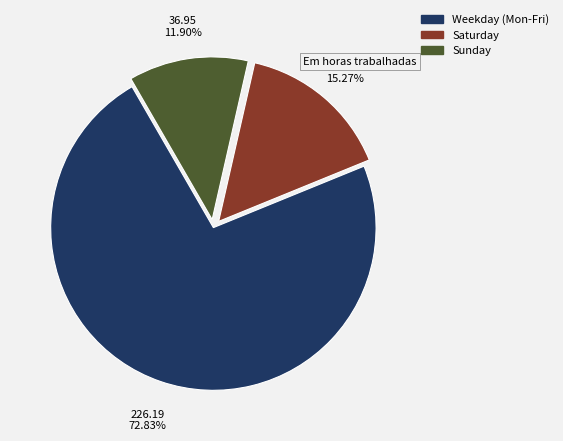

How many segments does this pie chart have?

3